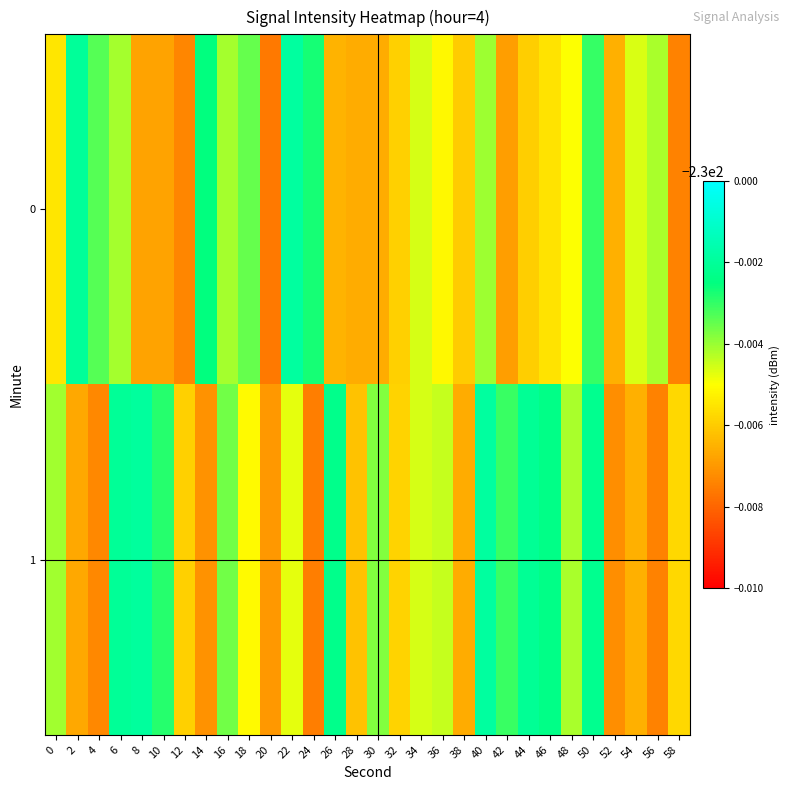

Which label corresponds to the smallest value in the chart?

20